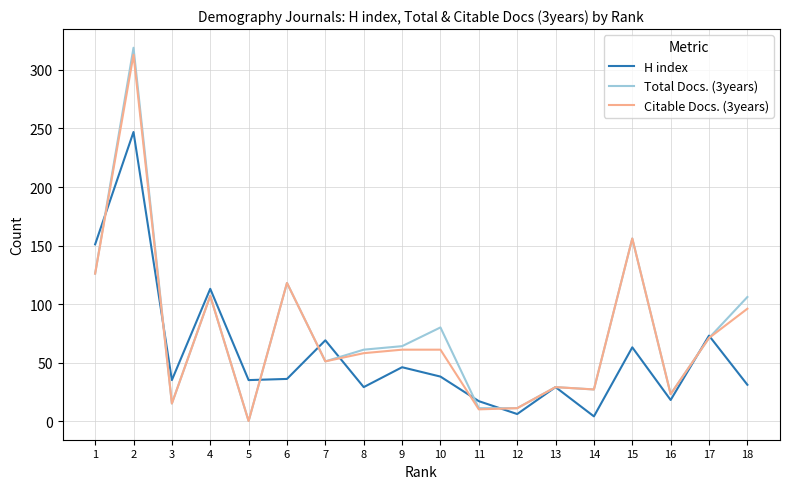

Which series changed the most between 5 and 11?

H index